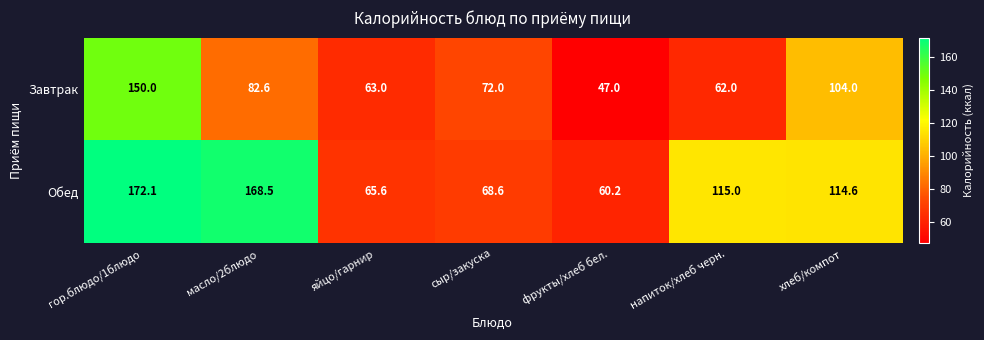

The Завтрак series shows 68.7 at гор.блюдо/1блюдо. True or false?

False